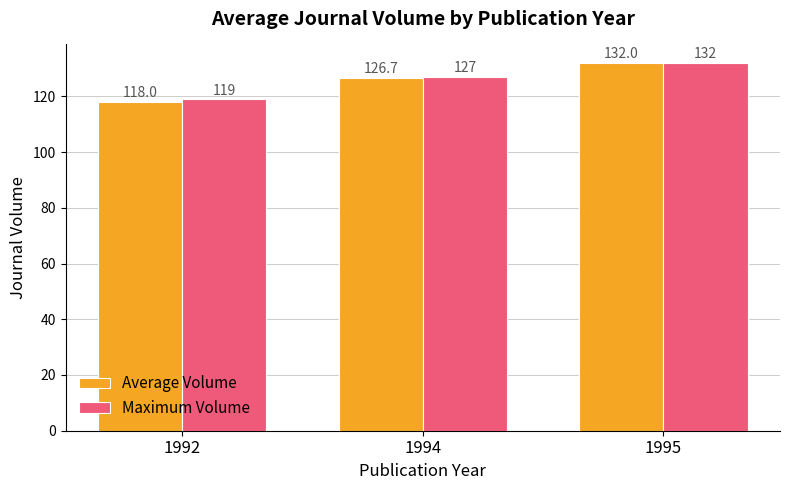

The Average Volume series shows 201.9 at 1992. True or false?

False